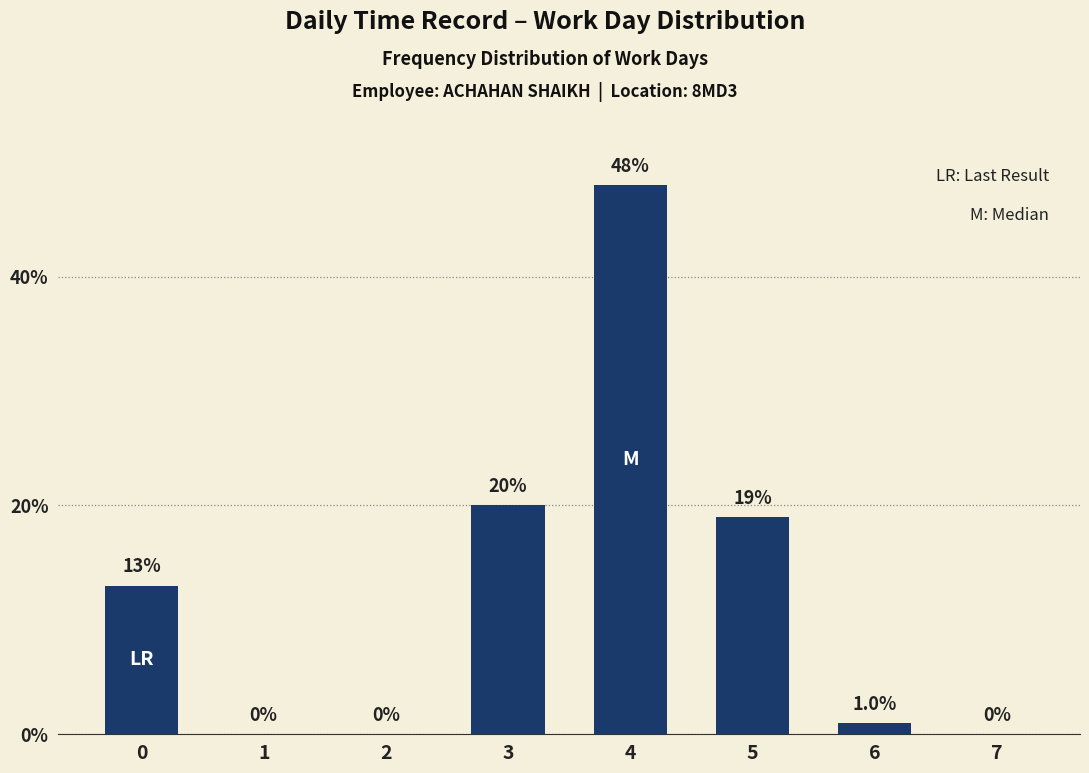

What is the maximum value shown in the chart?

48